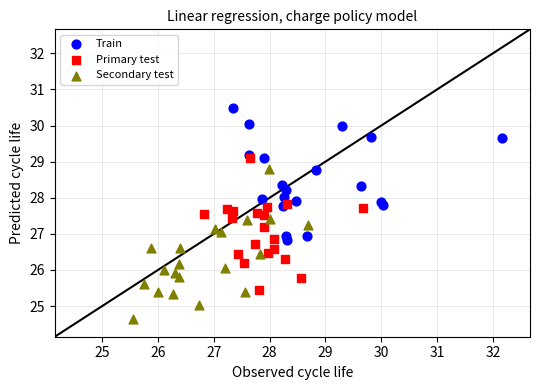

Which series contains the lowest Y value?

Secondary test